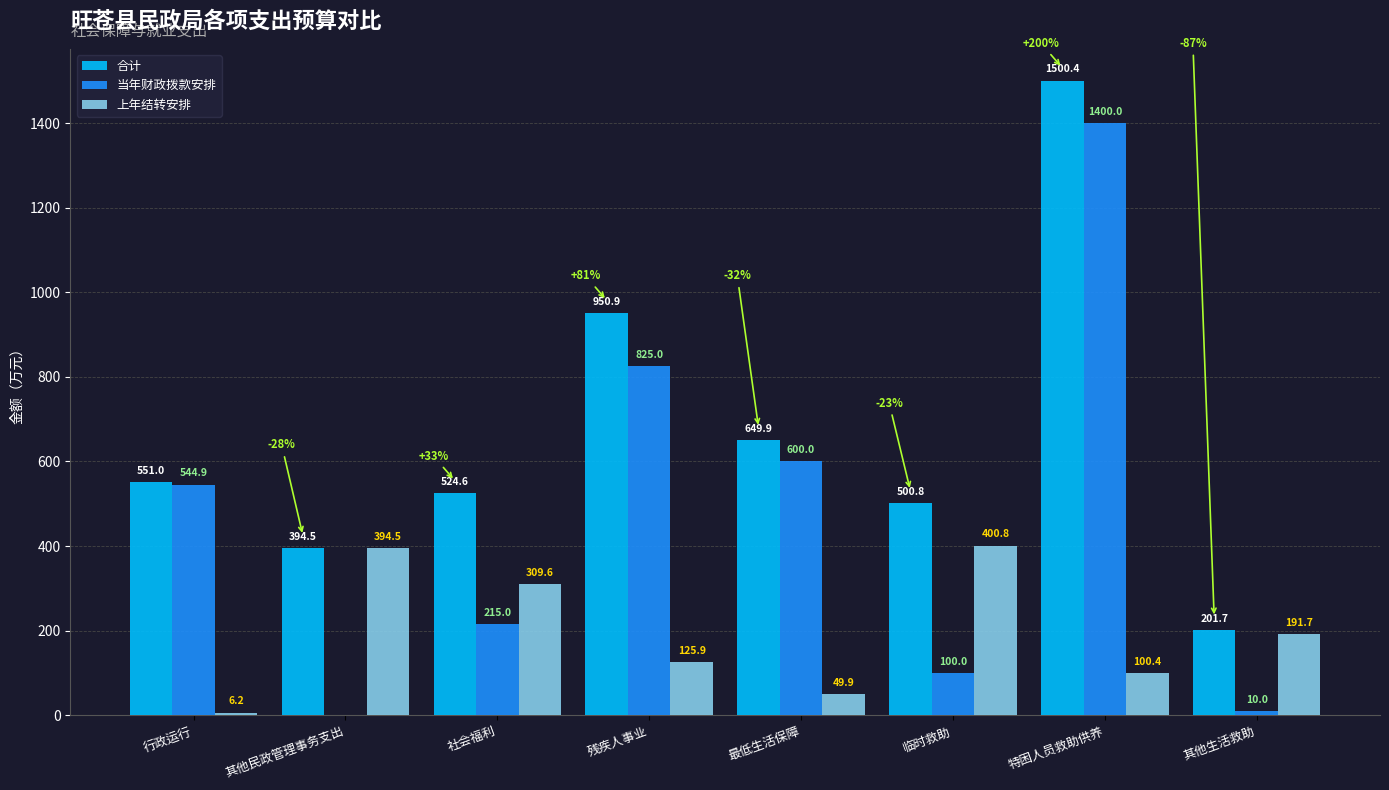

True or false: 合计 has a value of 1411.3 at 残疾人事业.

False